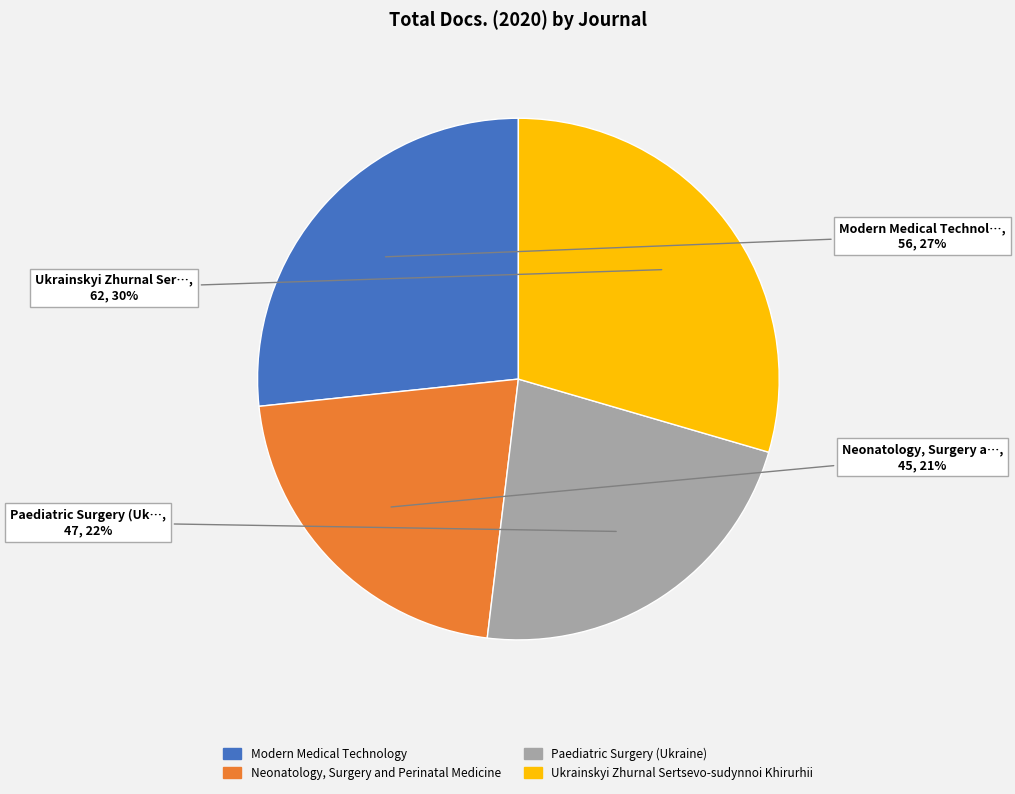

Does Ukrainskyi Zhurnal Sertsevo-sudynnoi Khirurhii represent more than half of the total?

No